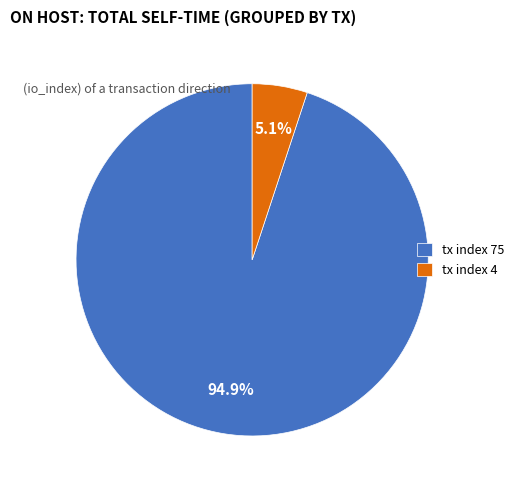

Rank the categories by value from highest to lowest.

tx index 75, tx index 4